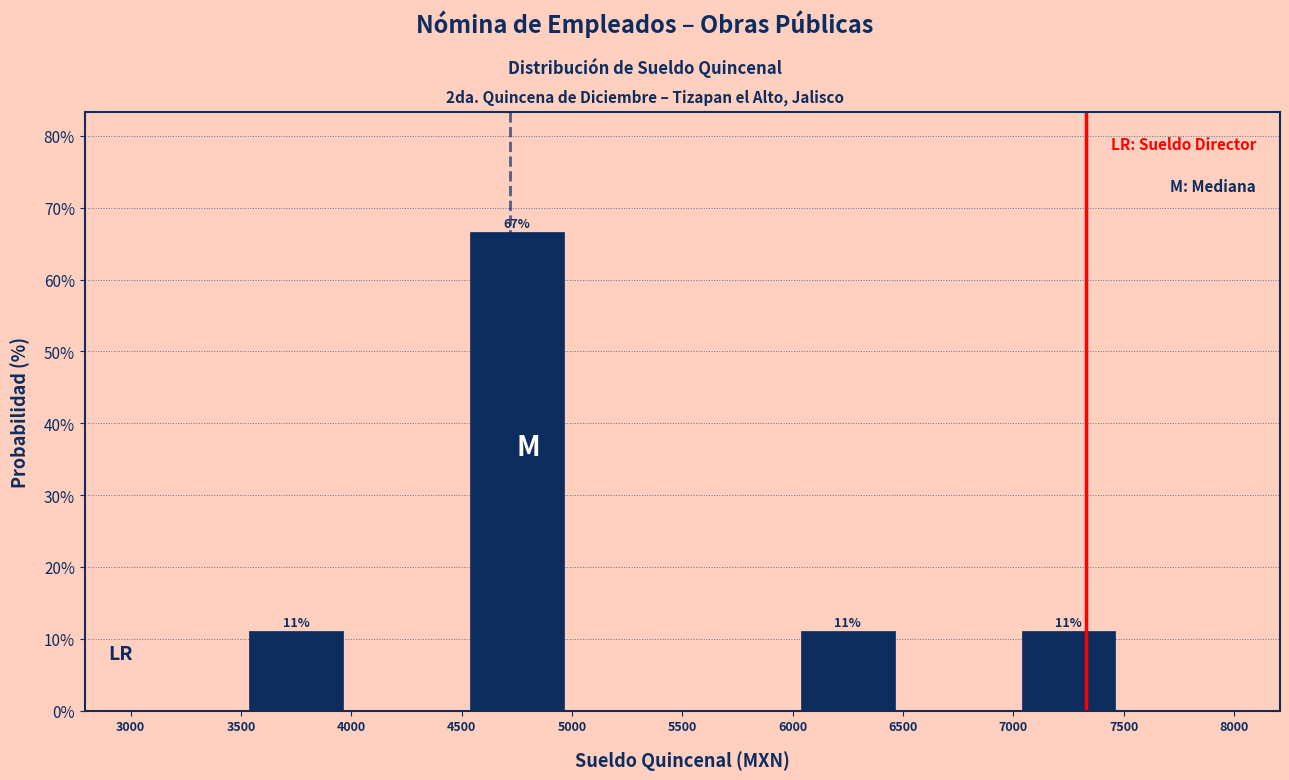

Which range on the x-axis has the tallest bar?

4500 to 5000